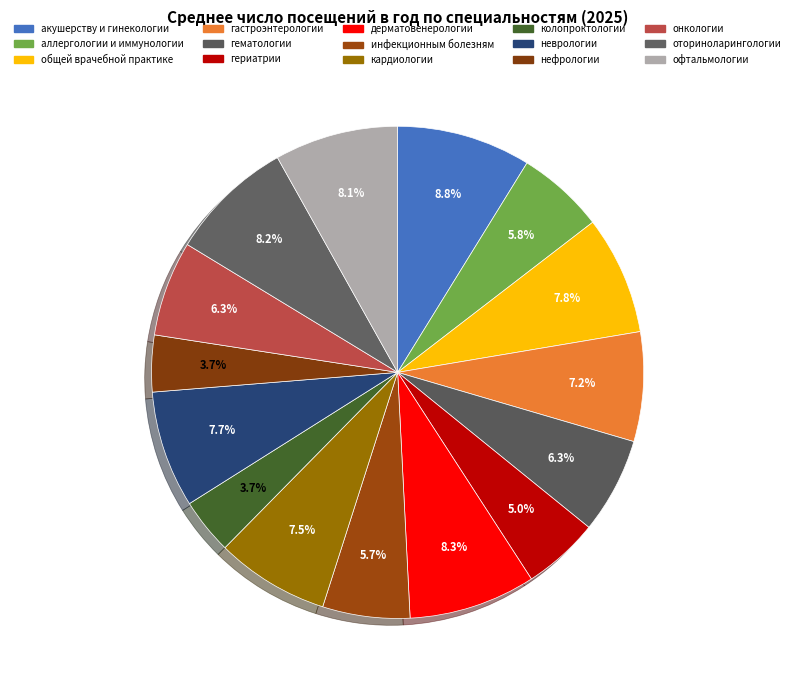

To the nearest percent, what portion does колопроктологии represent?

4%